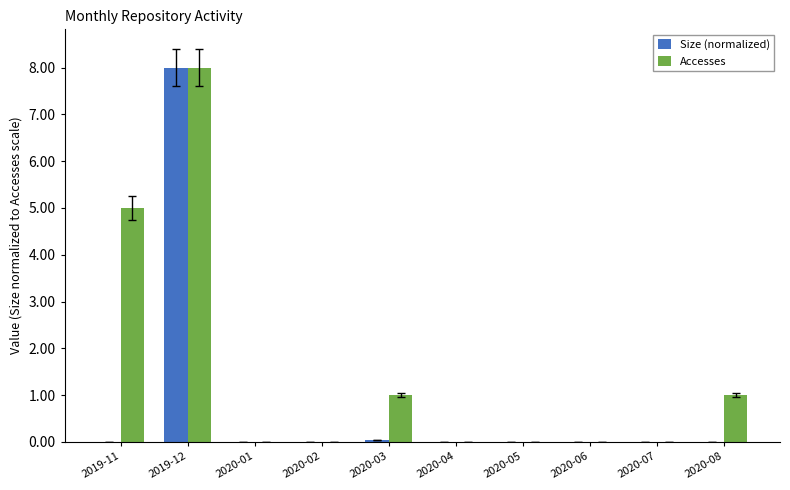

Count the number of data series in this chart.

2